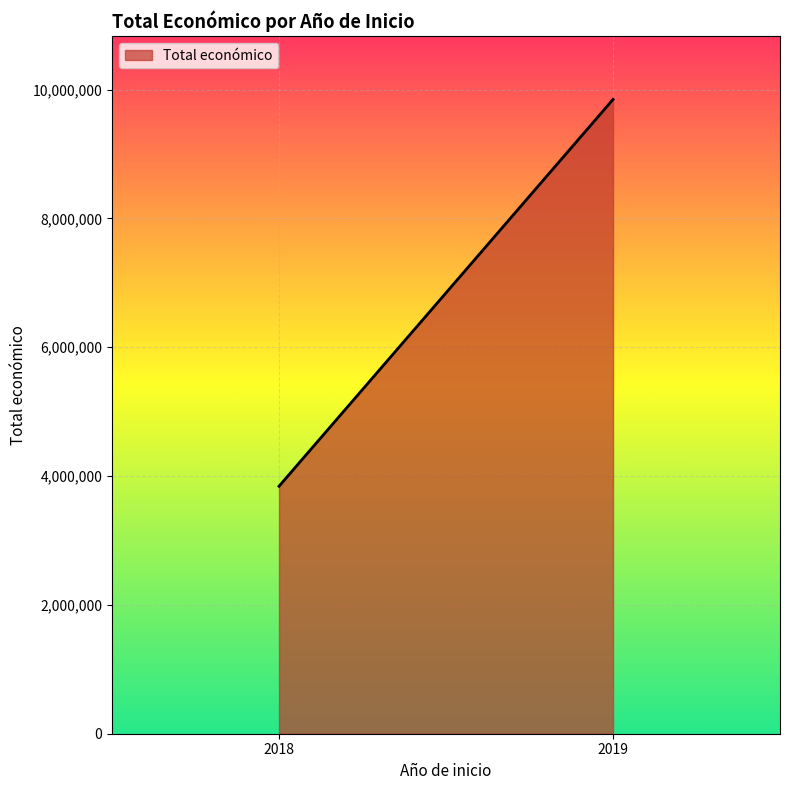

List the labels in order of value, largest first.

2019, 2018